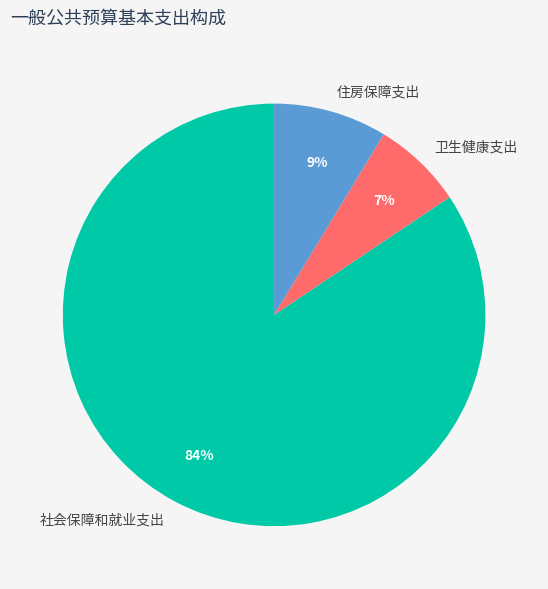

Do 社会保障和就业支出 and 卫生健康支出 together represent more than half of the pie?

Yes